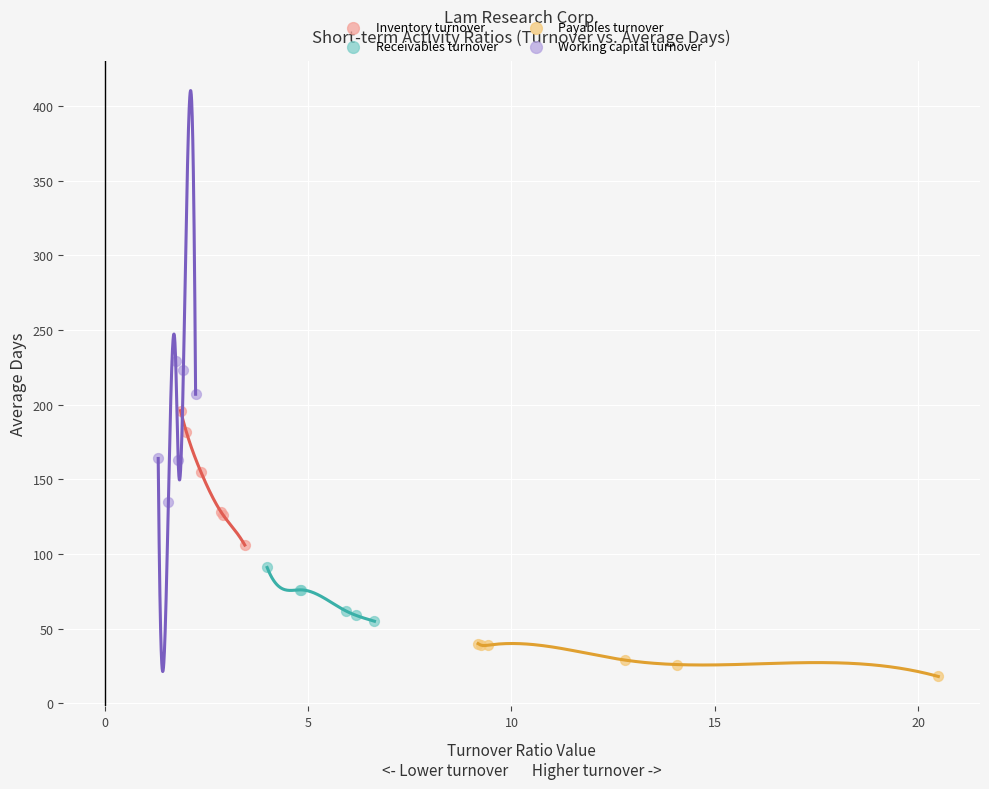

Which series has the widest spread of Y values?

Working capital turnover